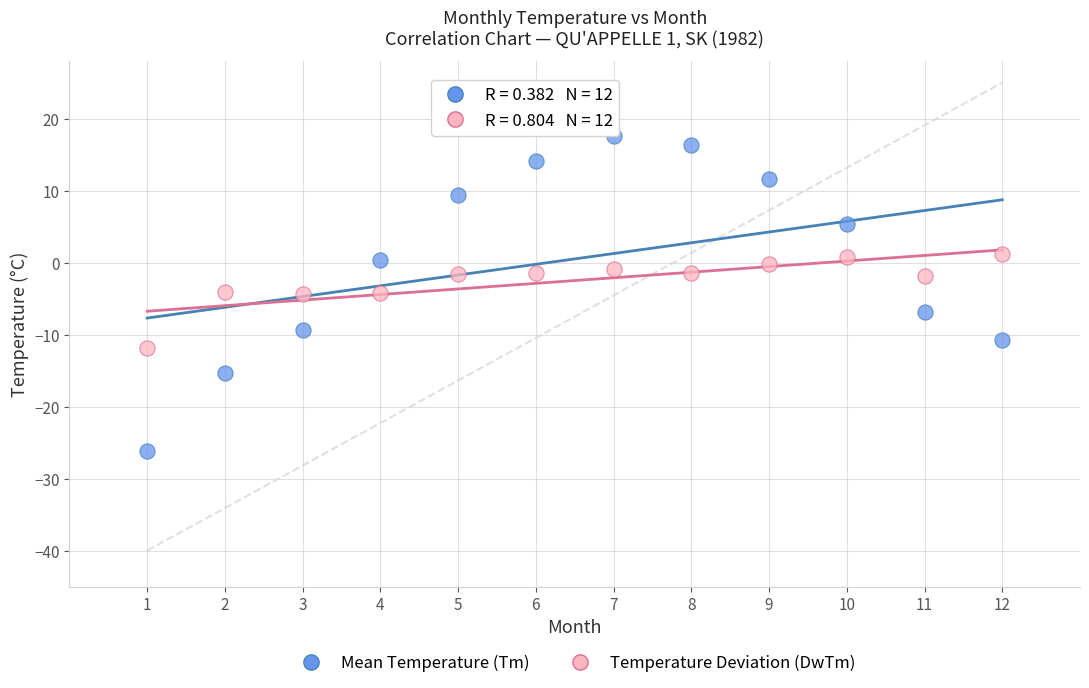

Across all data points, what is the range of Y values (max minus min)?

43.7